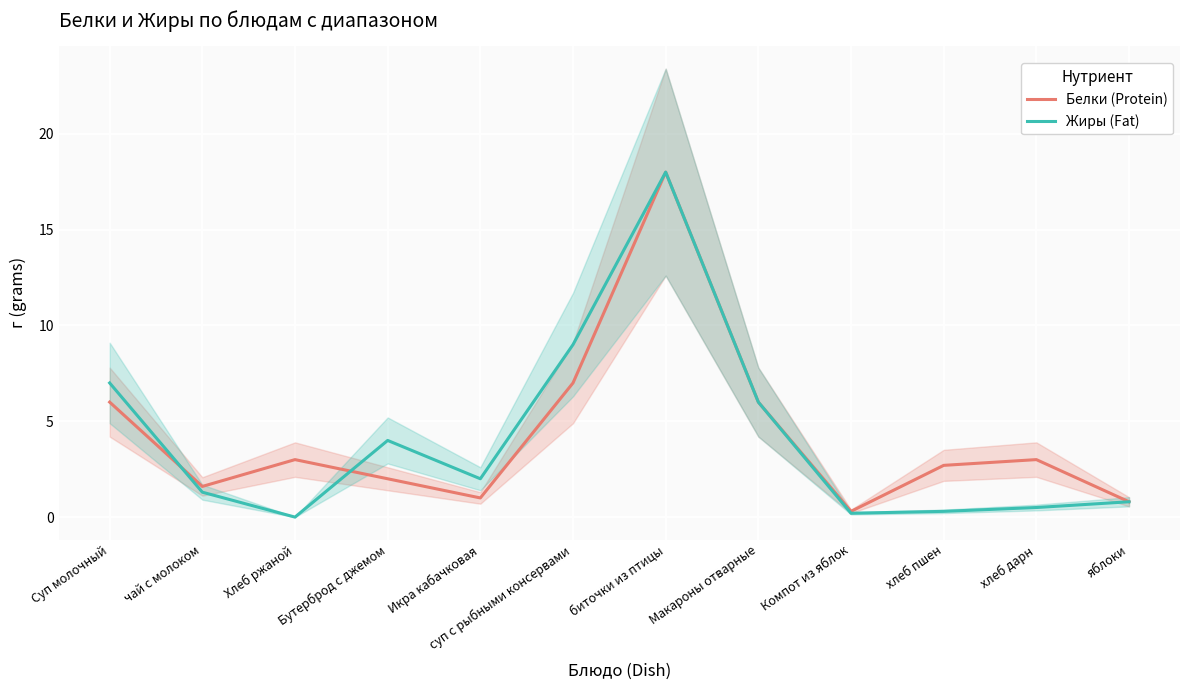

Which series has the largest range (max minus min)?

Жиры (Fat)